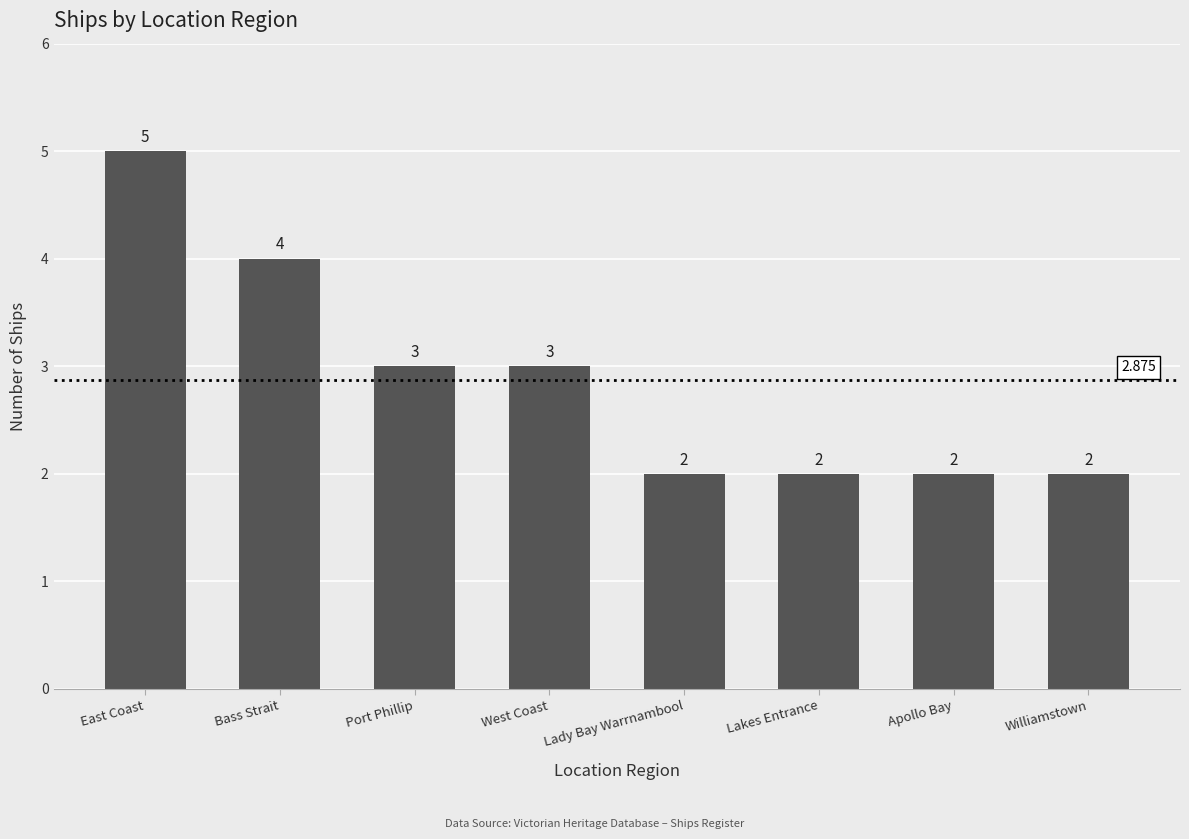

What is the value of the 1st bar from the left?

5